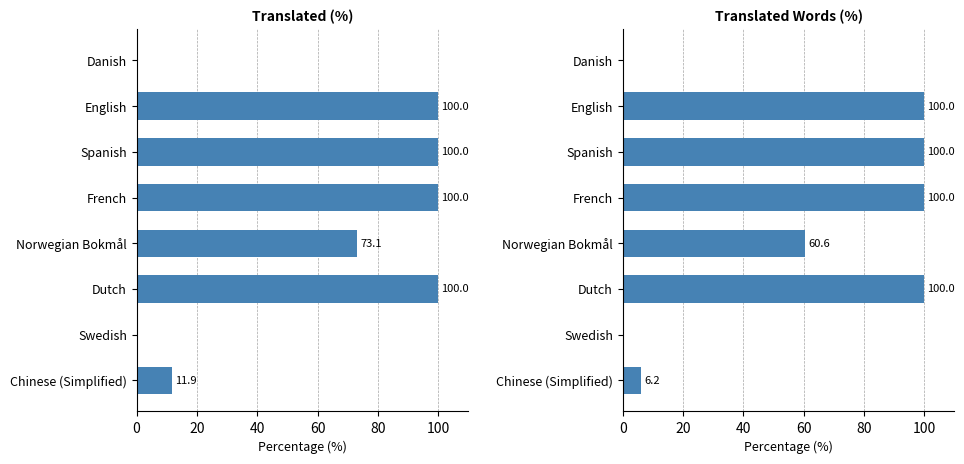

Is it true that Translated Words (%) equals 0.0 at Swedish?

True